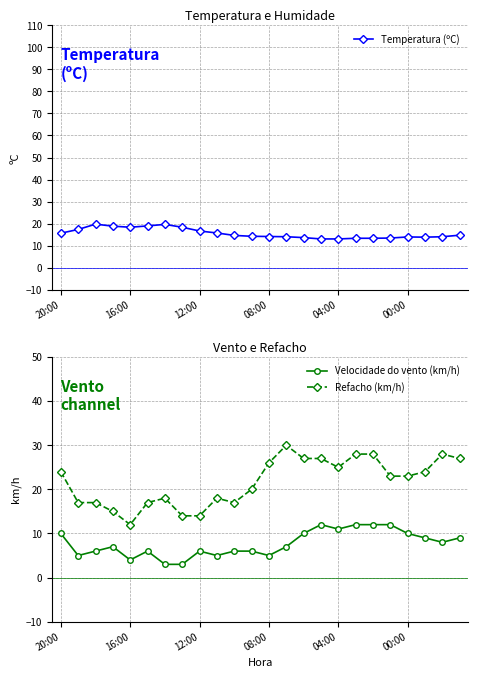

Rank the series by their maximum value, from highest to lowest.

Refacho (km/h), Temperatura (ºC), Velocidade do vento (km/h)